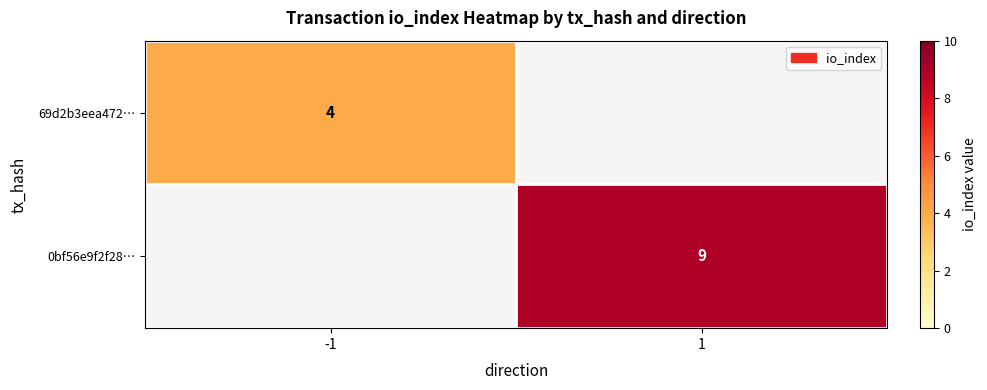

The value of 0bf56e9f2f28… at 1 is 5. True or false?

False